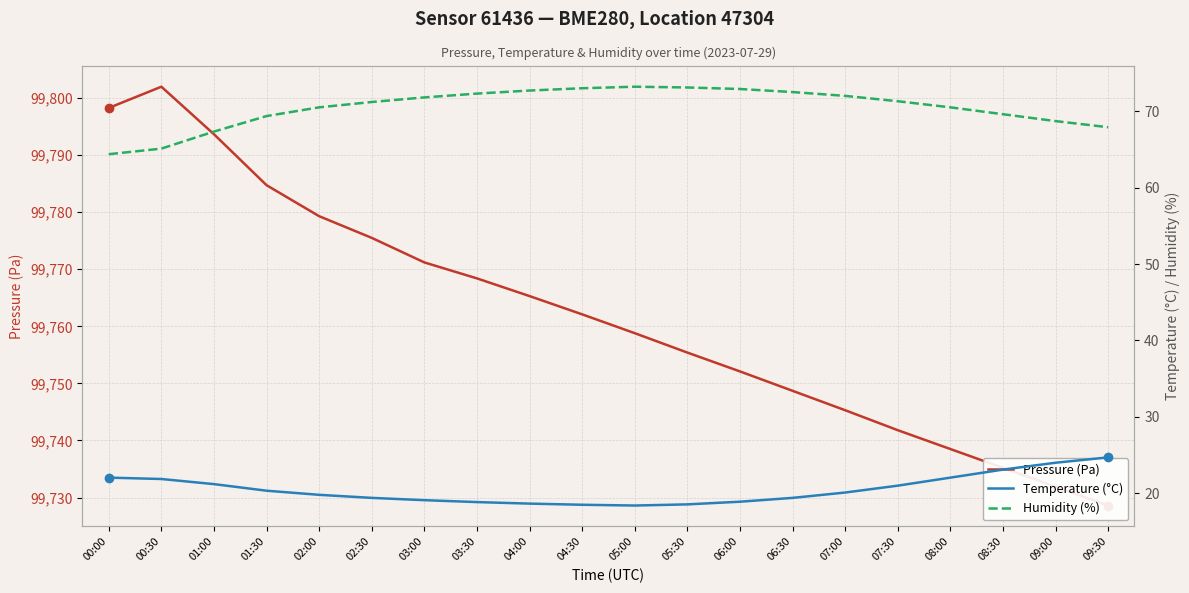

Read the Humidity (%) value at 03:00.

71.8